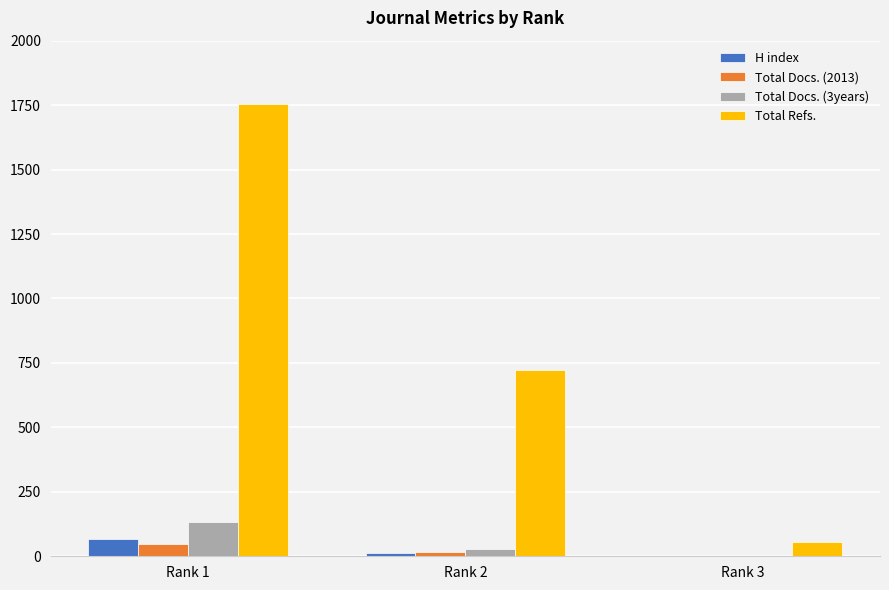

How many data points does each series have?

3